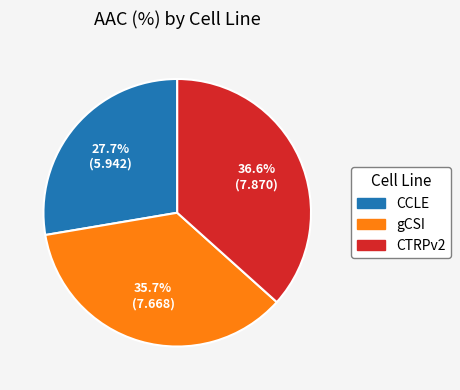

What percentage is the gCSI slice, to the nearest percent?

36%